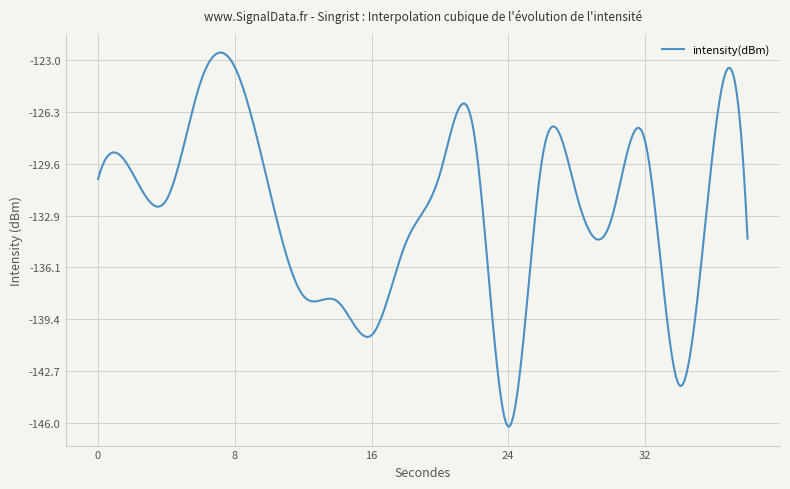

What is the smallest value displayed?

-146.3